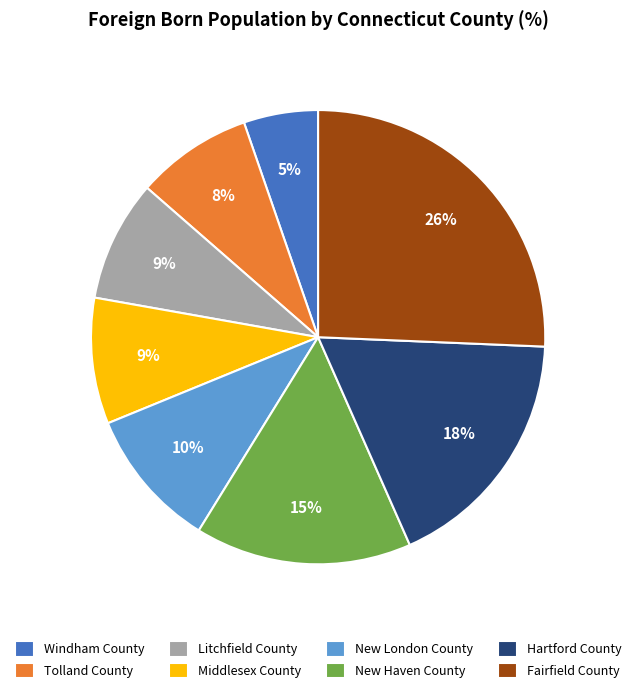

What percentage is the Hartford County slice, to the nearest percent?

18%